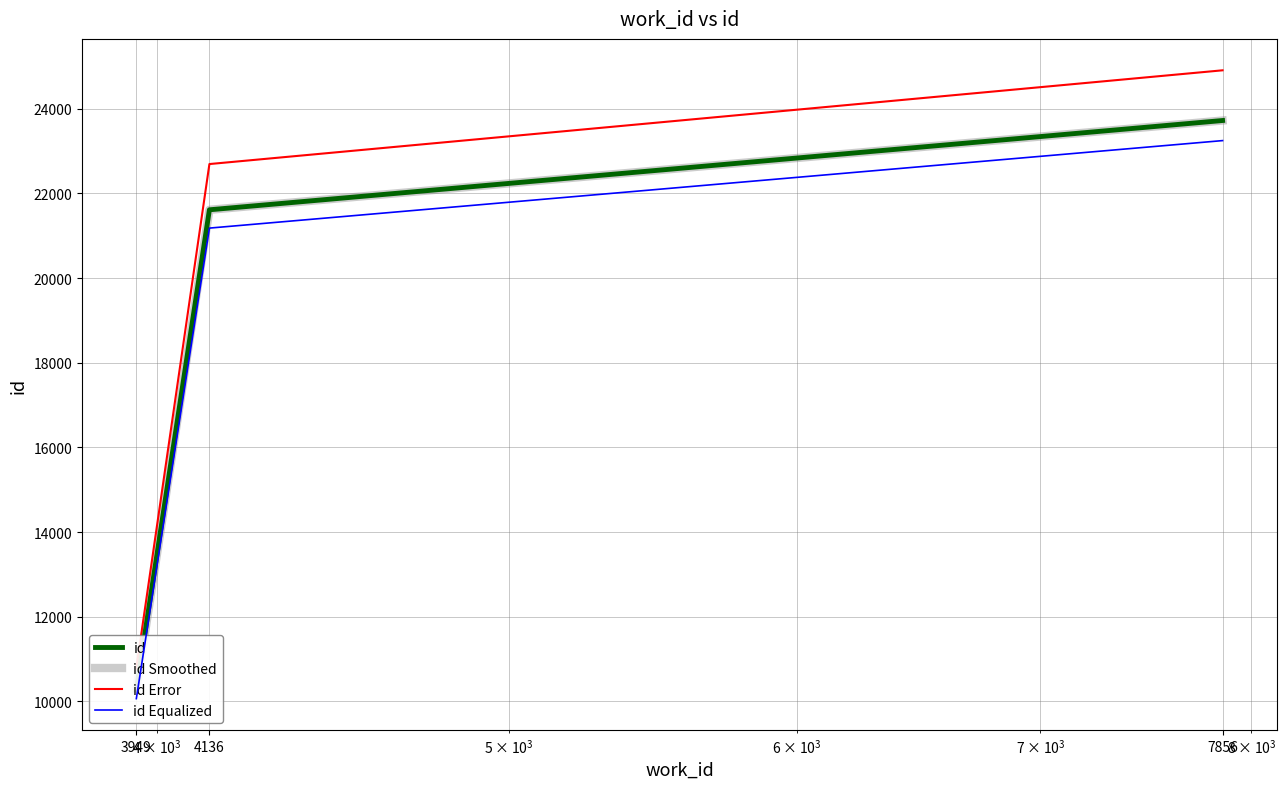

Is it true that id equals 10270.0 at 3949?

True